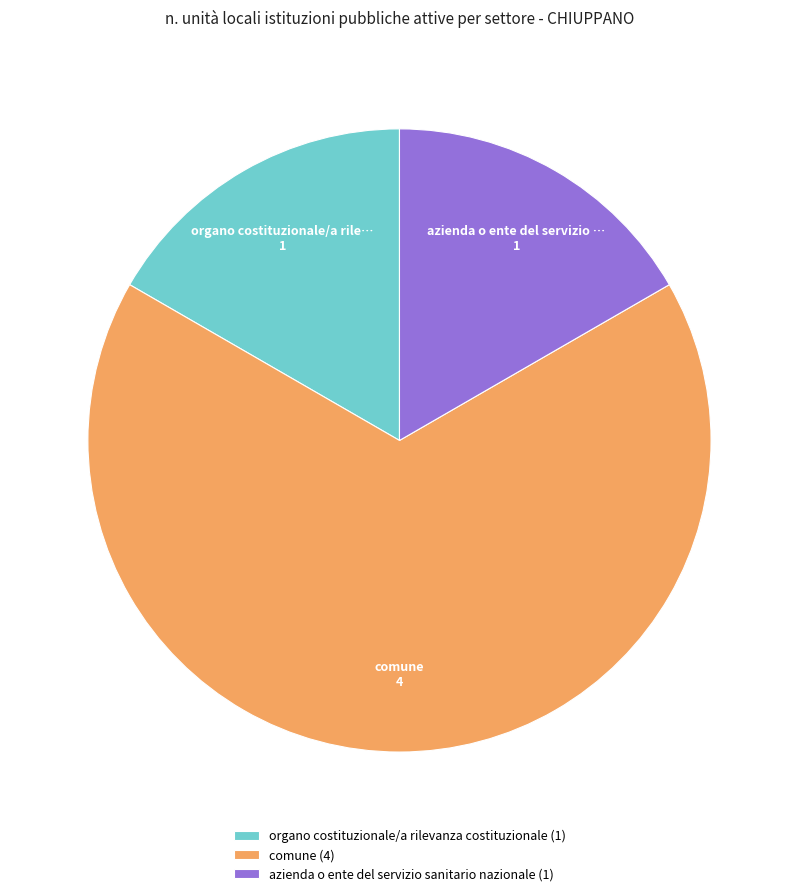

Combined, do organo costituzionale/a rilevanza costituzionale (1) and azienda o ente del servizio sanitario nazionale (1) account for over 50%?

No